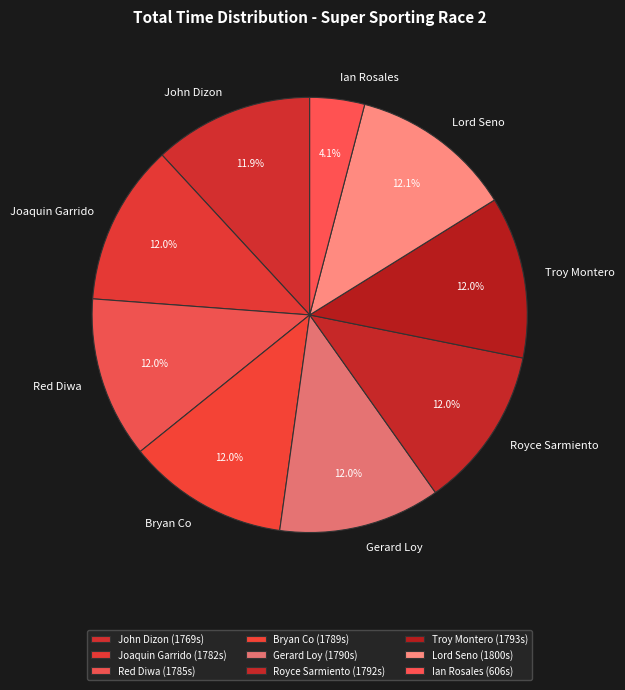

To the nearest percent, what percentage of the pie is Ian Rosales?

4%